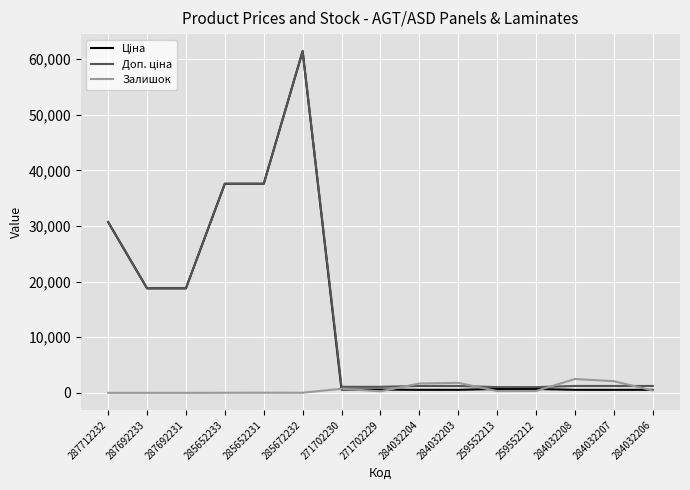

What is the total value across all series at 287692233?

37593.6